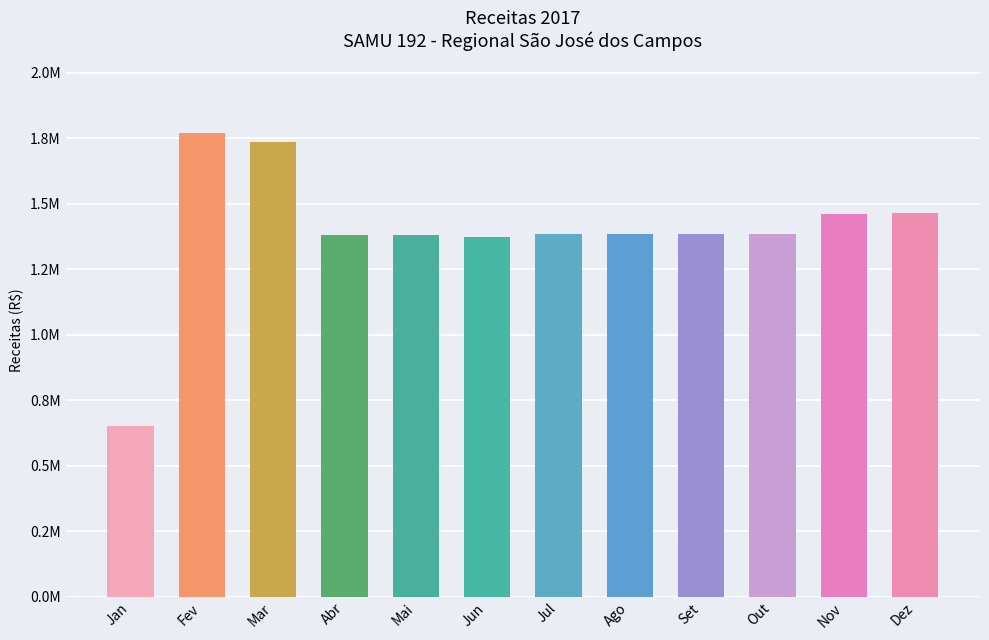

What position from the left is Nov?

11